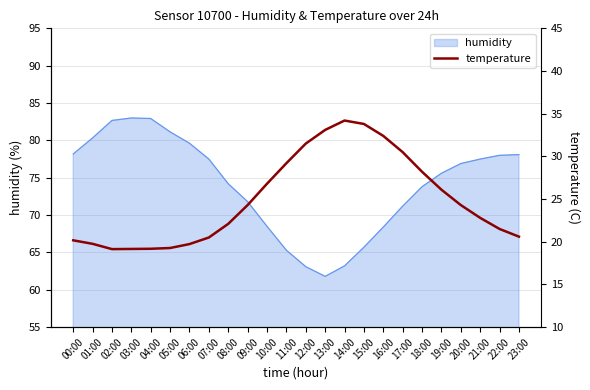

Which category has the lowest value in the humidity series?

13:00